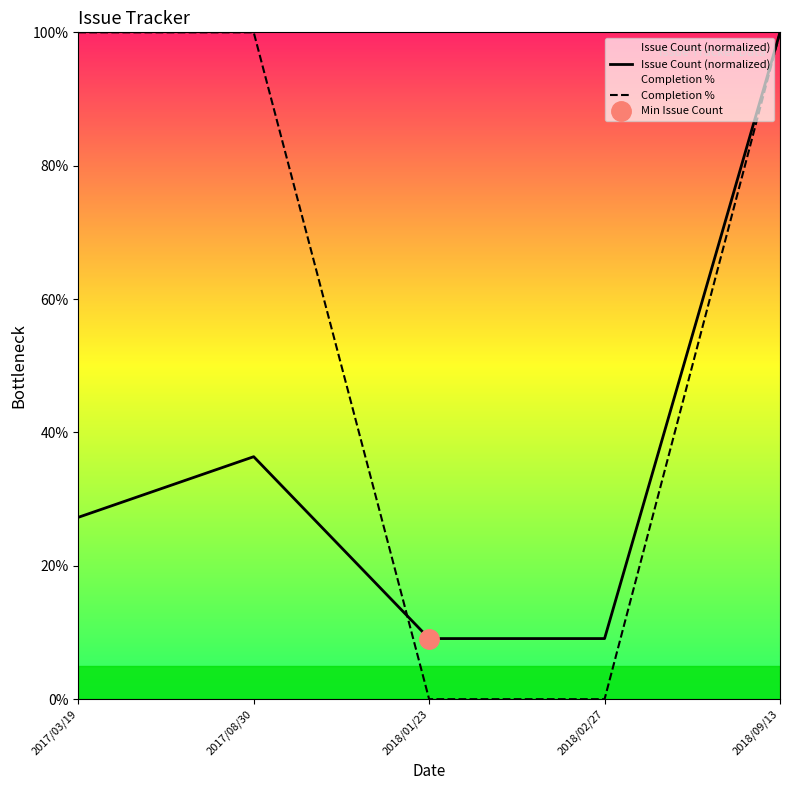

True or false: Completion % has more than 0 interior local peaks.

False